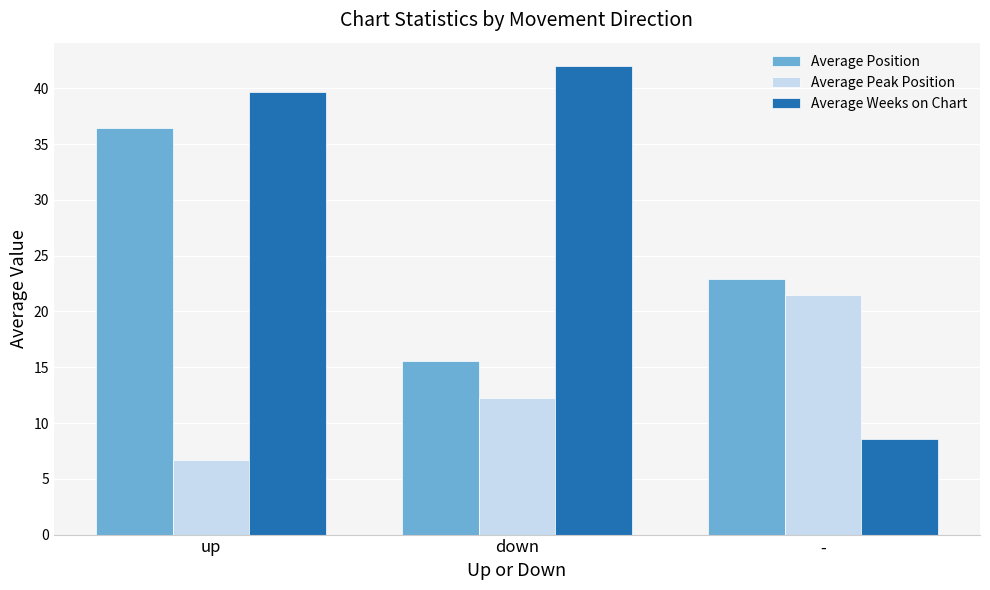

What value does the Average Position series have at up?

36.5